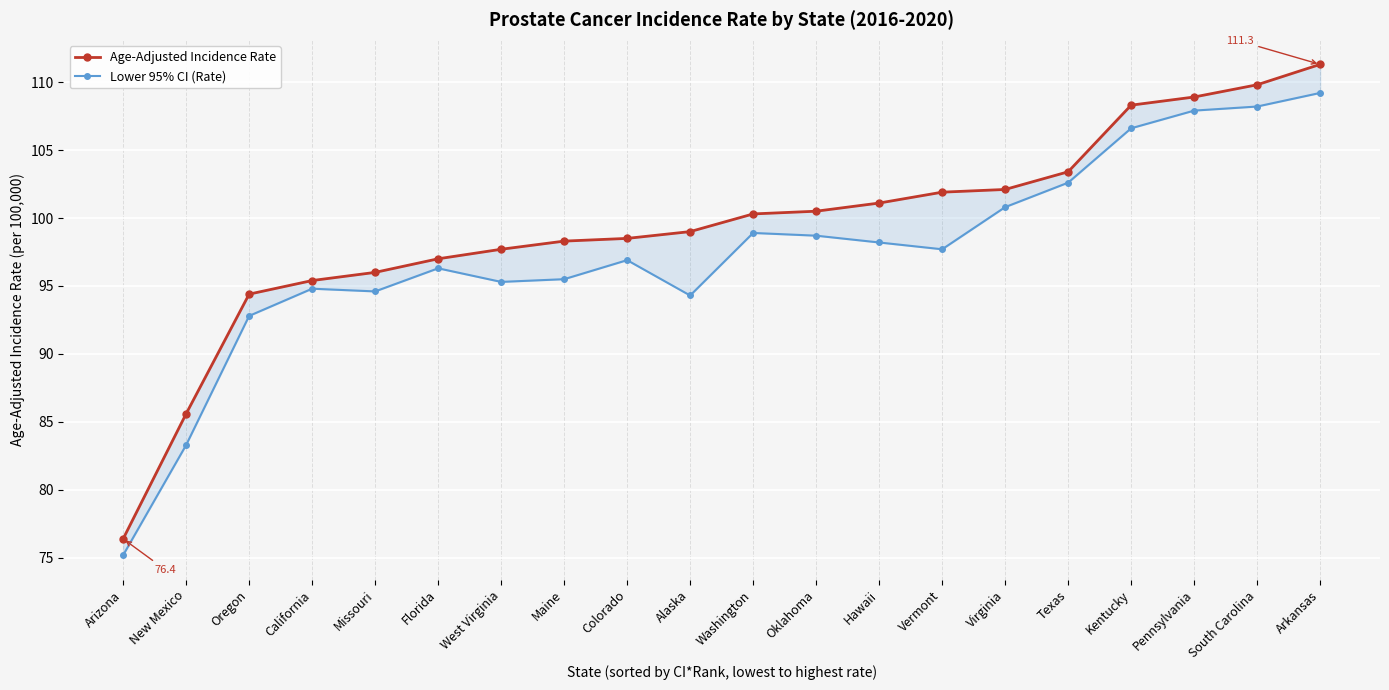

Reading left to right, list all the values displayed in this chart.

Age-Adjusted Incidence Rate: 76.4	85.6	94.4	95.4	96.0	97.0	97.7	98.3	98.5	99.0	100.3	100.5	101.1	101.9	102.1	103.4	108.3	108.9	109.8	111.3
Lower 95% CI (Rate): 75.2	83.3	92.8	94.8	94.6	96.3	95.3	95.5	96.9	94.3	98.9	98.7	98.2	97.7	100.8	102.6	106.6	107.9	108.2	109.2